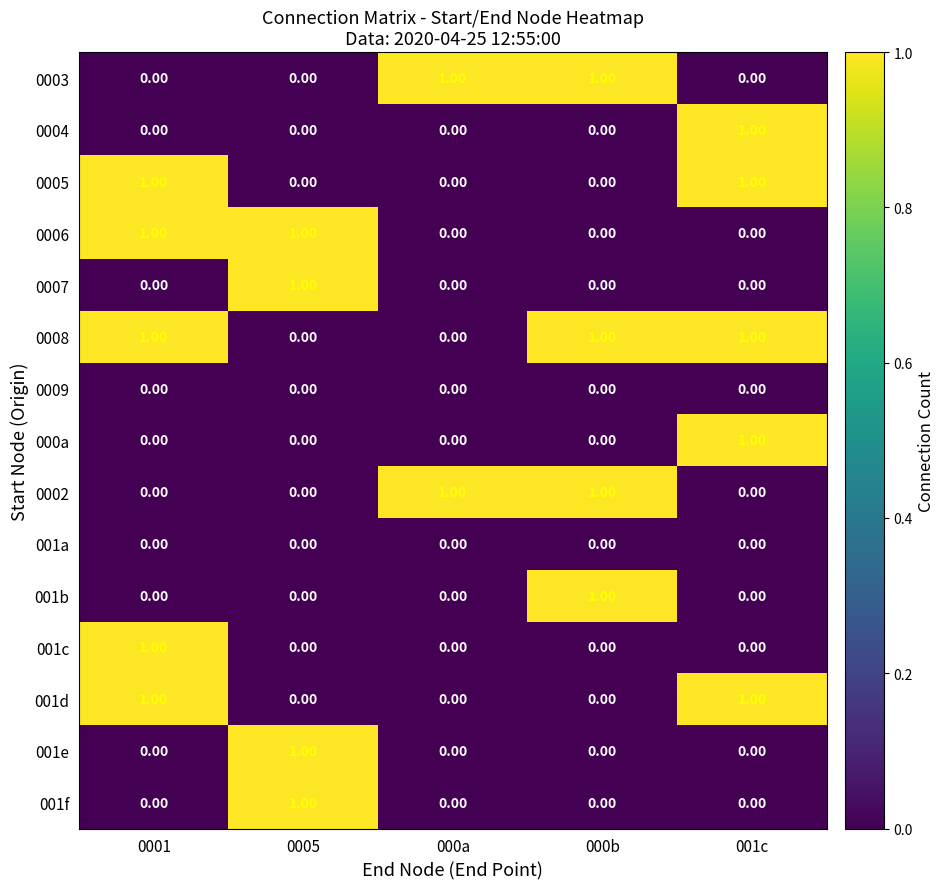

Is the value of 001e at 0005 greater than the value of 0009 at 001c?

Yes